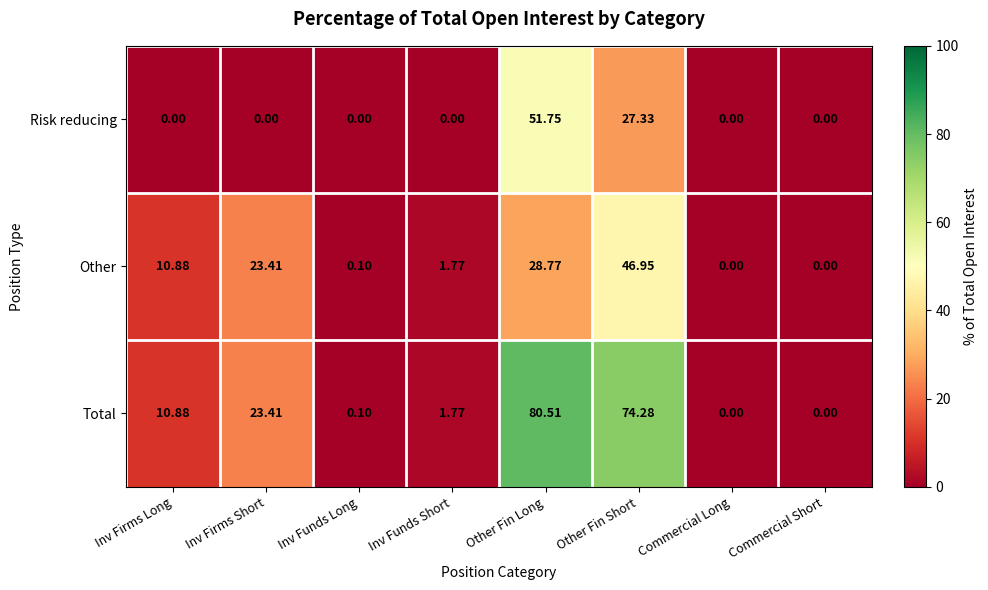

At which category is the sum across all series the highest?

Other Fin Long